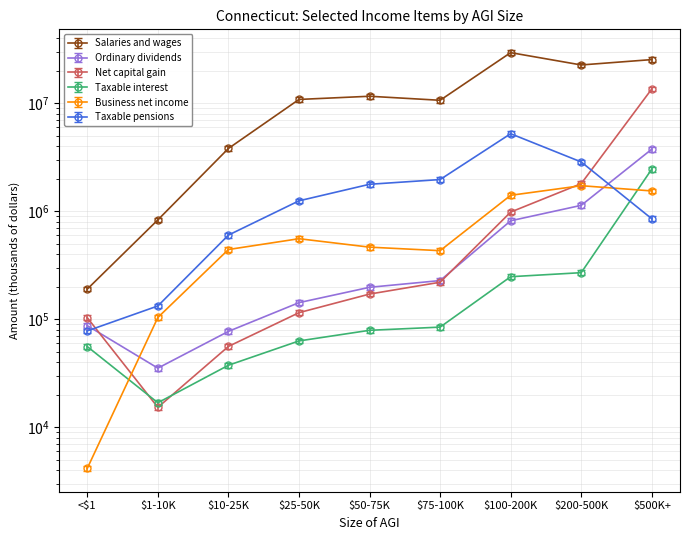

What is the difference between the maximum and second lowest values in the Salaries and wages (Amount) series?

27282098.1